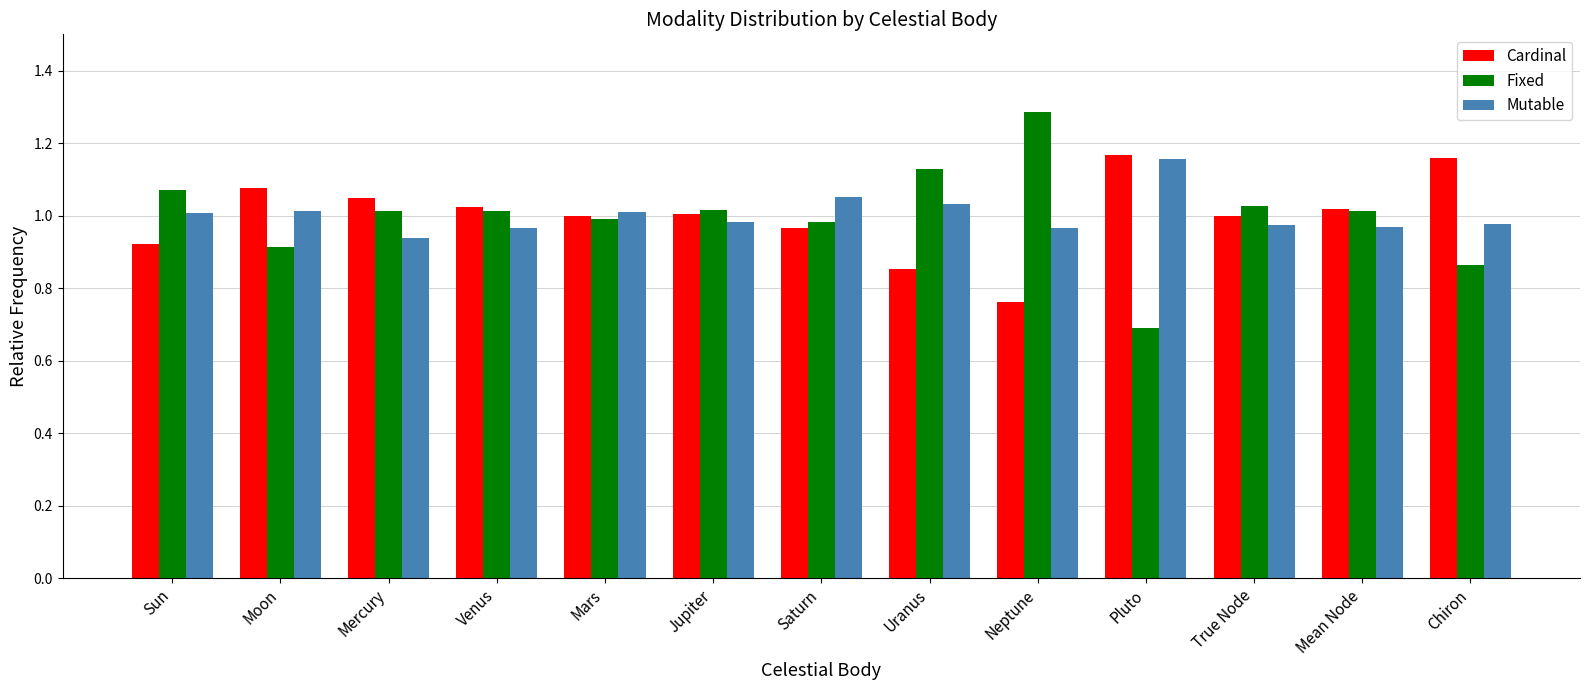

What is the difference between the maximum and minimum values in the Mutable series?

0.2